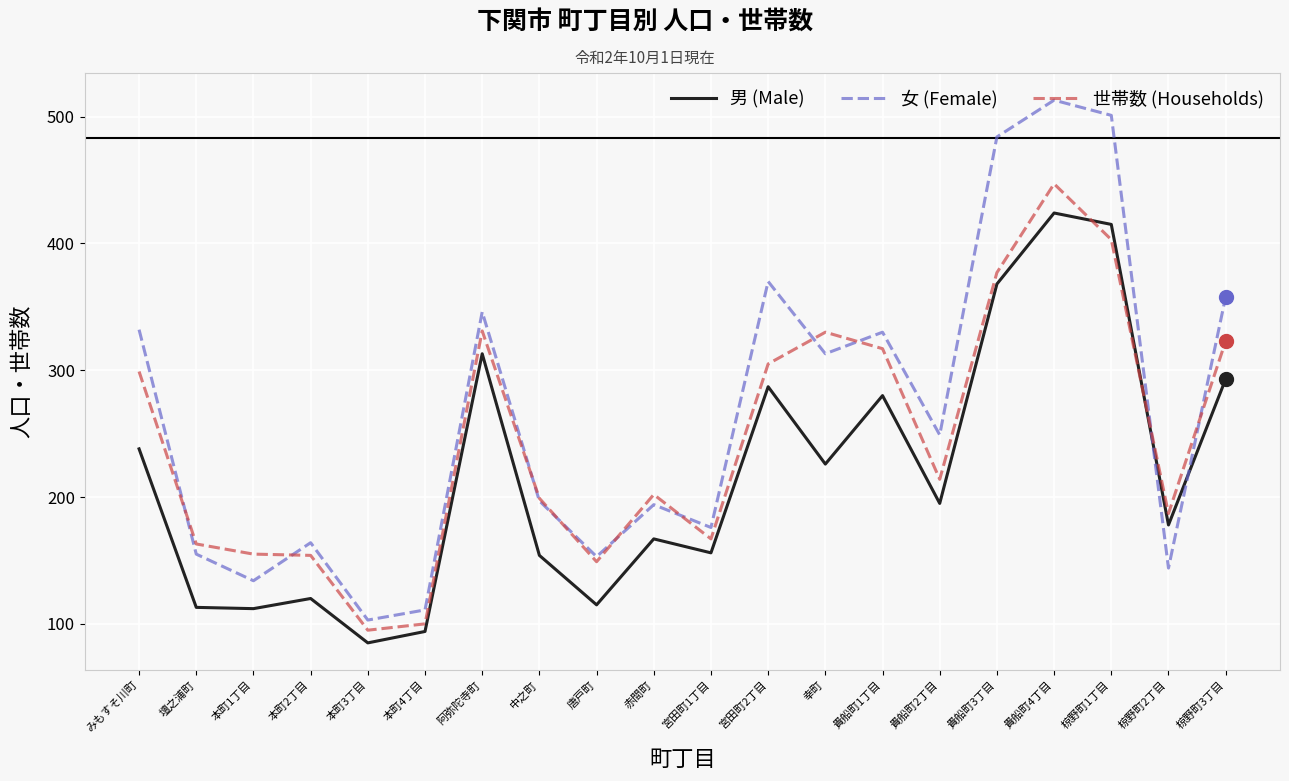

What is the difference between the 女 (Female) values at 椋野町1丁目 and 中之町?

304